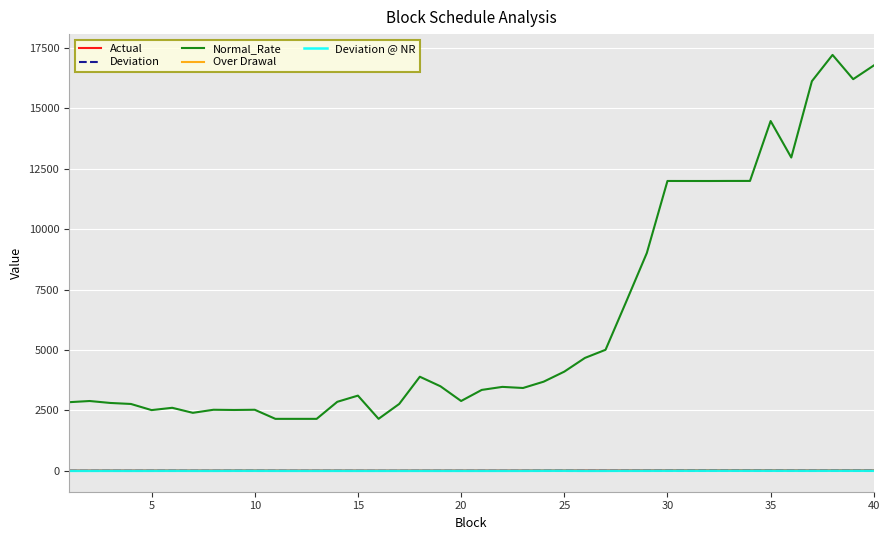

How many lines are shown in the chart?

5